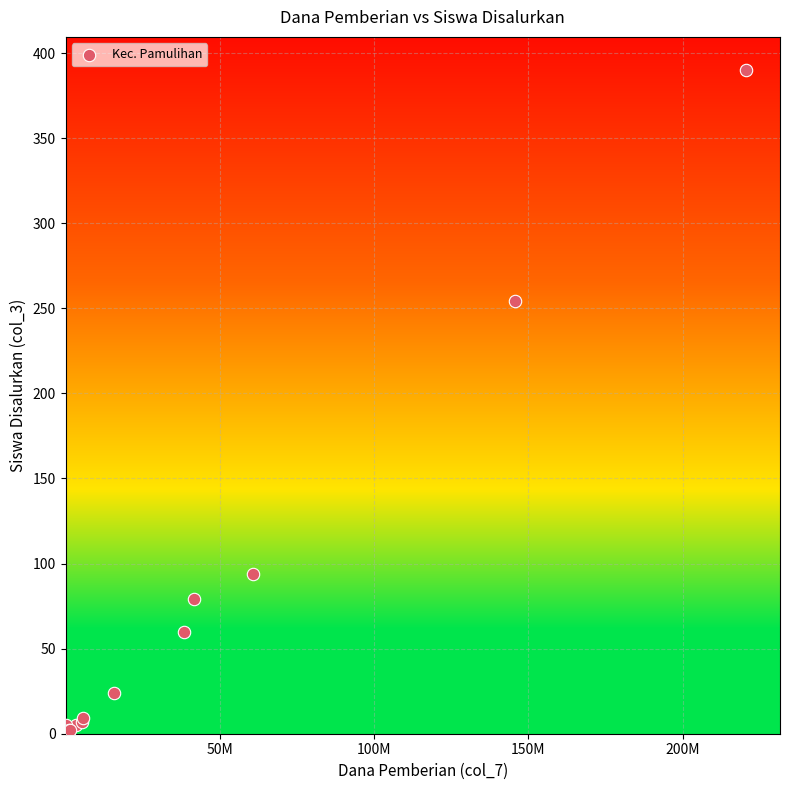

What Y value in the scatter plot is closest to 195?

254